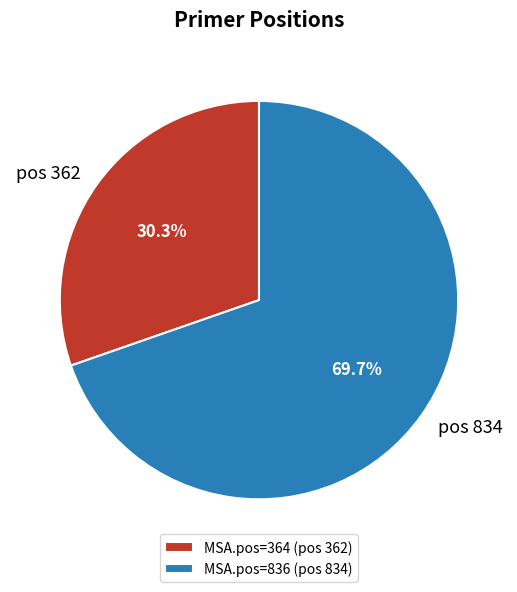

Is the sum of MSA.pos=836 (pos 834) and MSA.pos=364 (pos 362) greater than half?

Yes